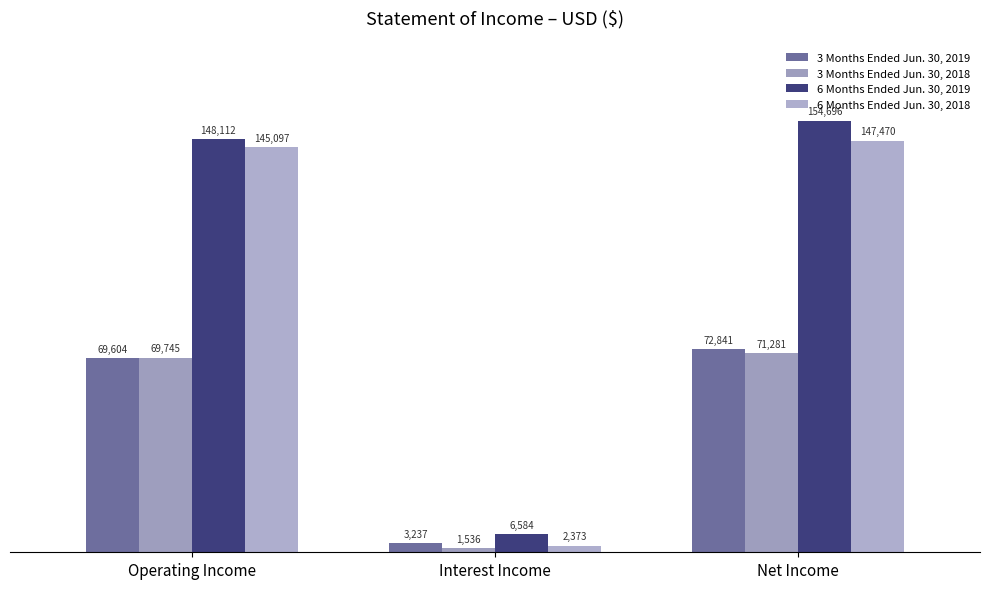

What is the total value across all series at Operating Income?

432558